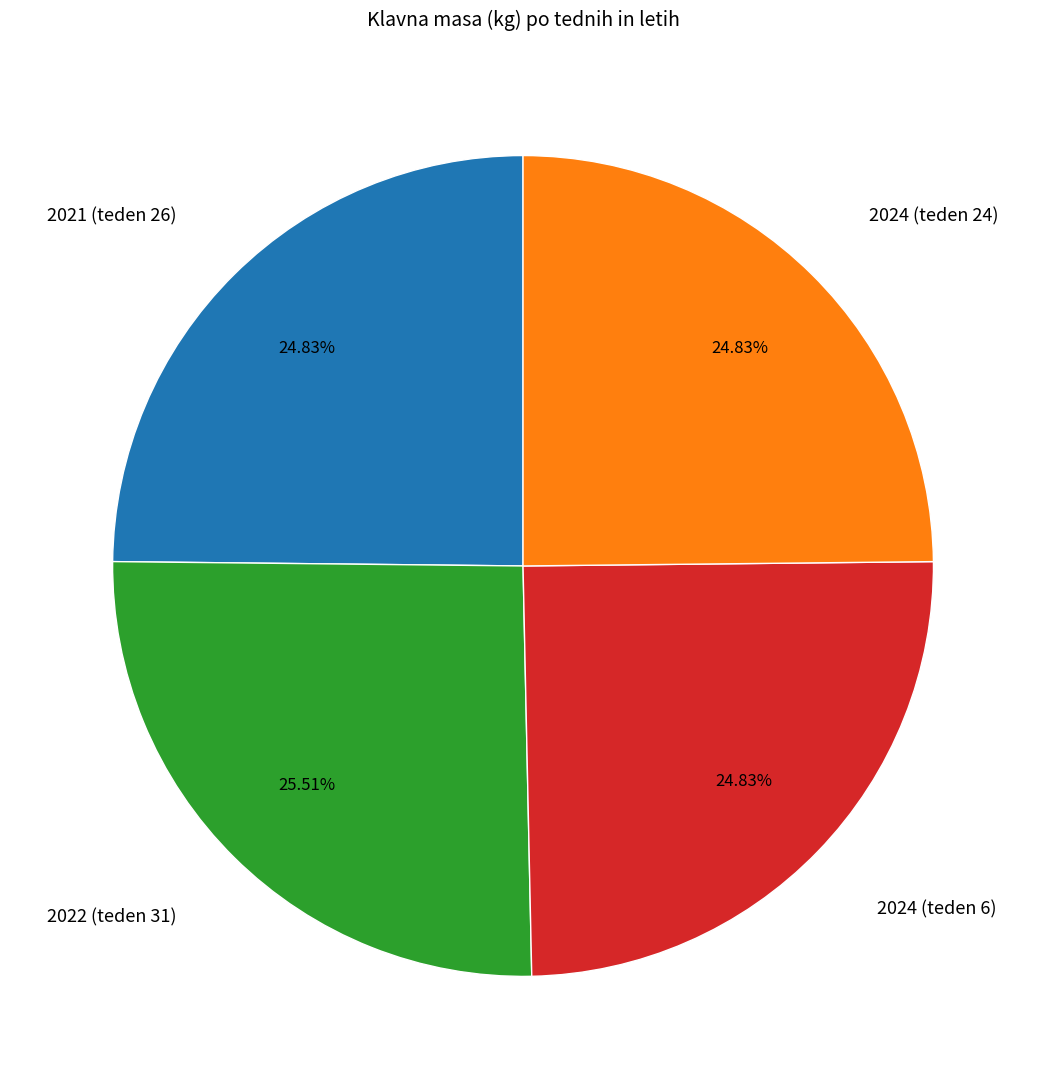

The 2022 (teden 31) slice represents 26% of the pie. True or false?

True